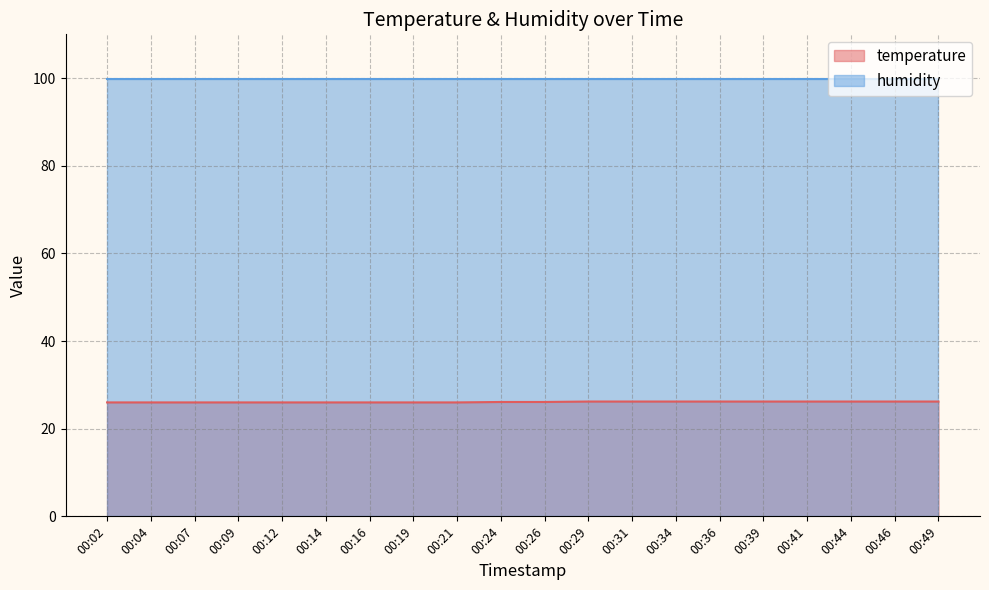

What is the ratio of the value at 00:19 to the value at 00:24?

1.0